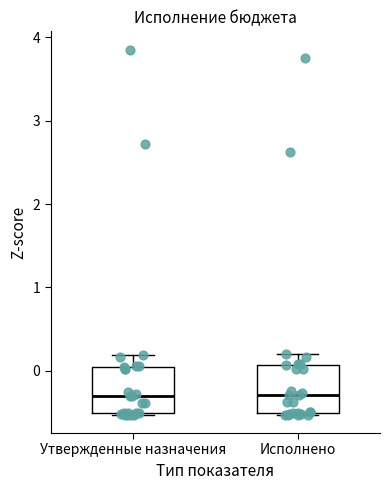

Where does the upper whisker of the box for Утвержденные назначения end on the y-axis? The values are not printed on the chart, so give them approximately, as read against the axis.

0.2